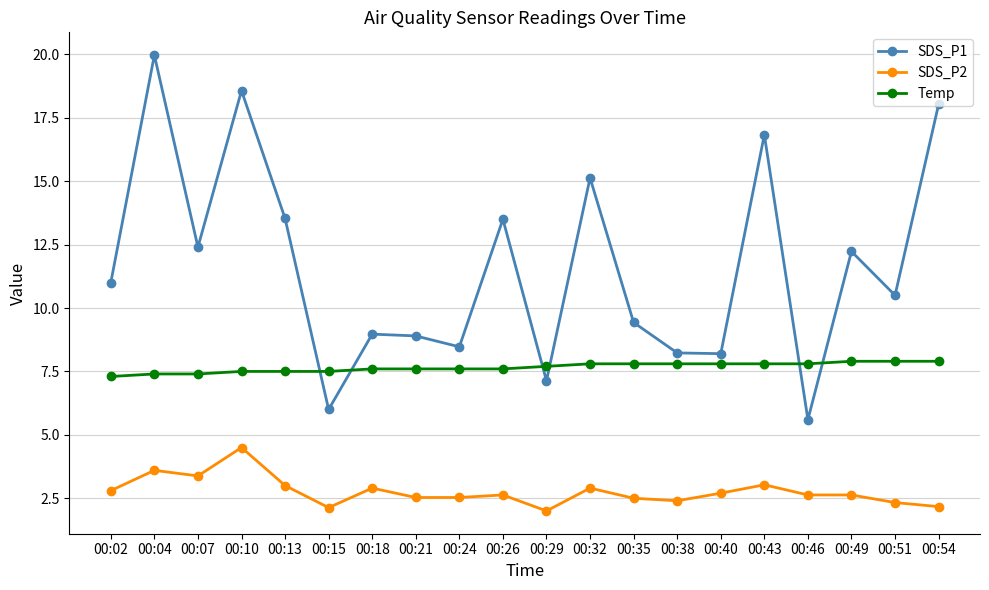

The Temp series shows 5.0 at 00:43. True or false?

False